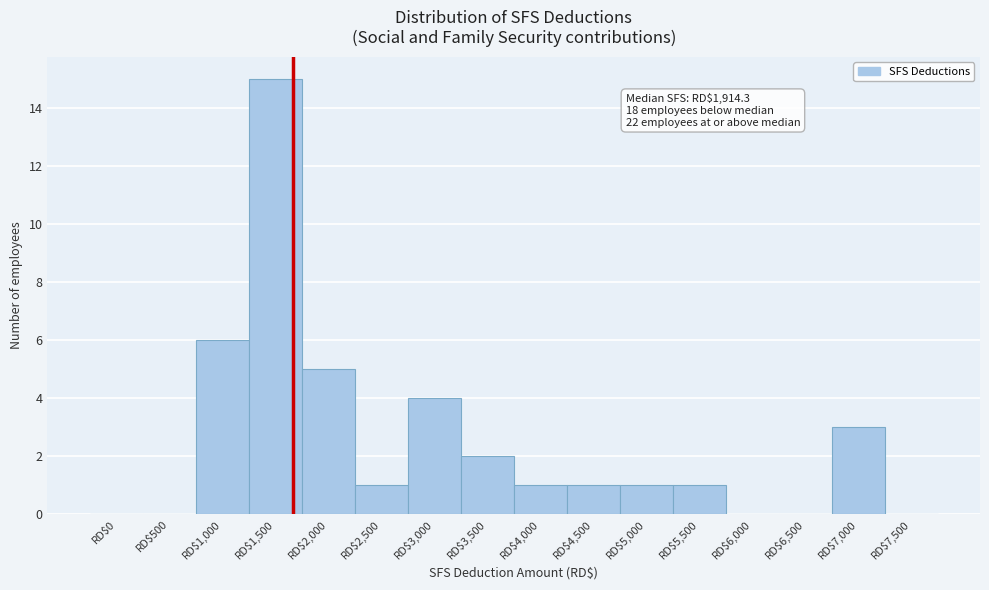

What is the sum of all values?

40